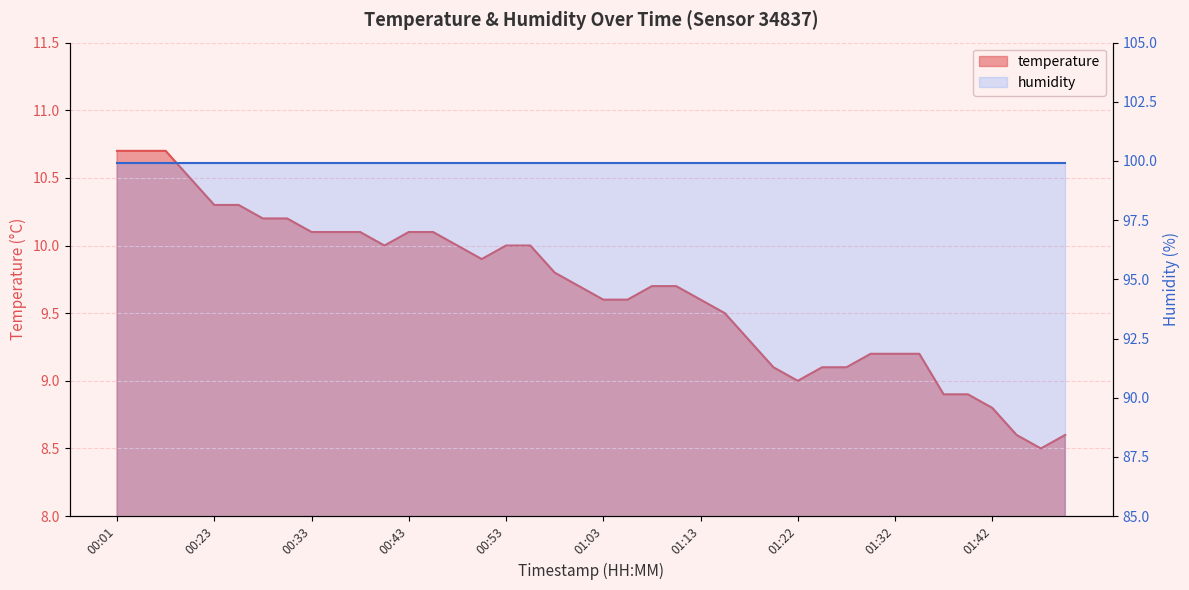

What is the value of the 17th point from the left?

10.0